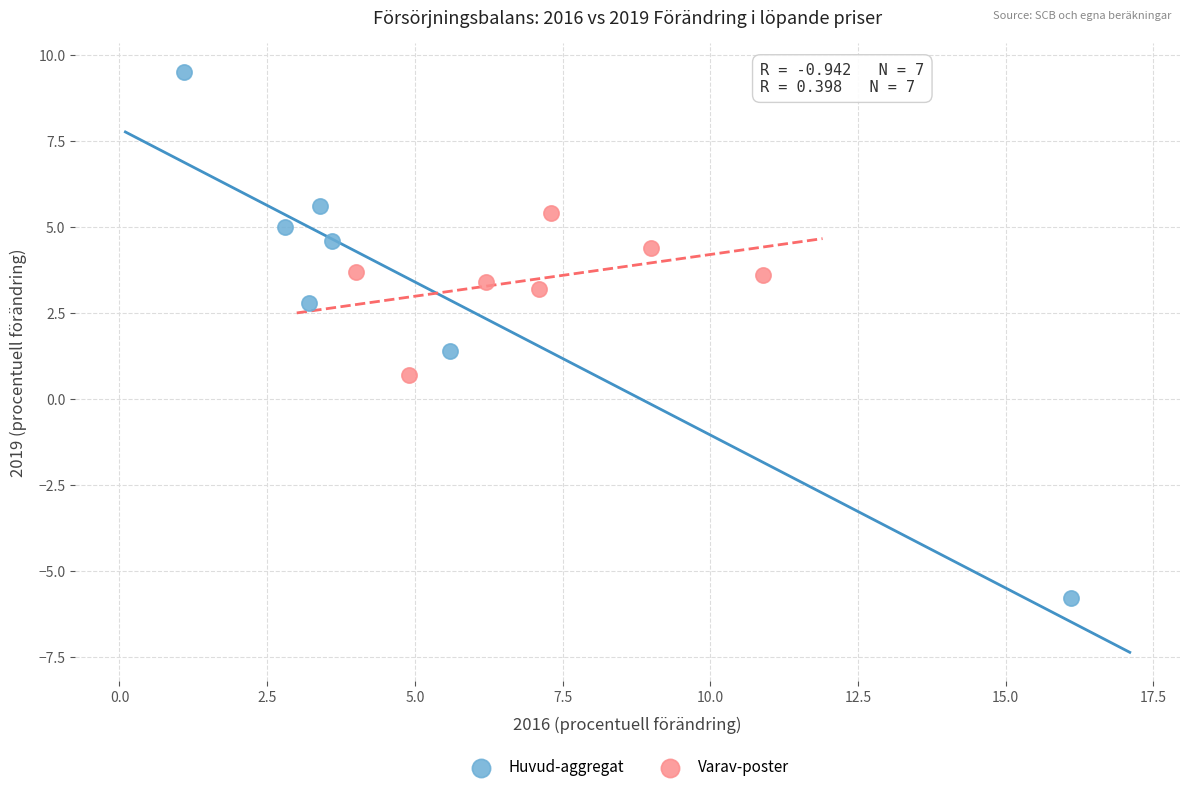

What are all the series names shown in the legend?

Huvud-aggregat, Varav-poster